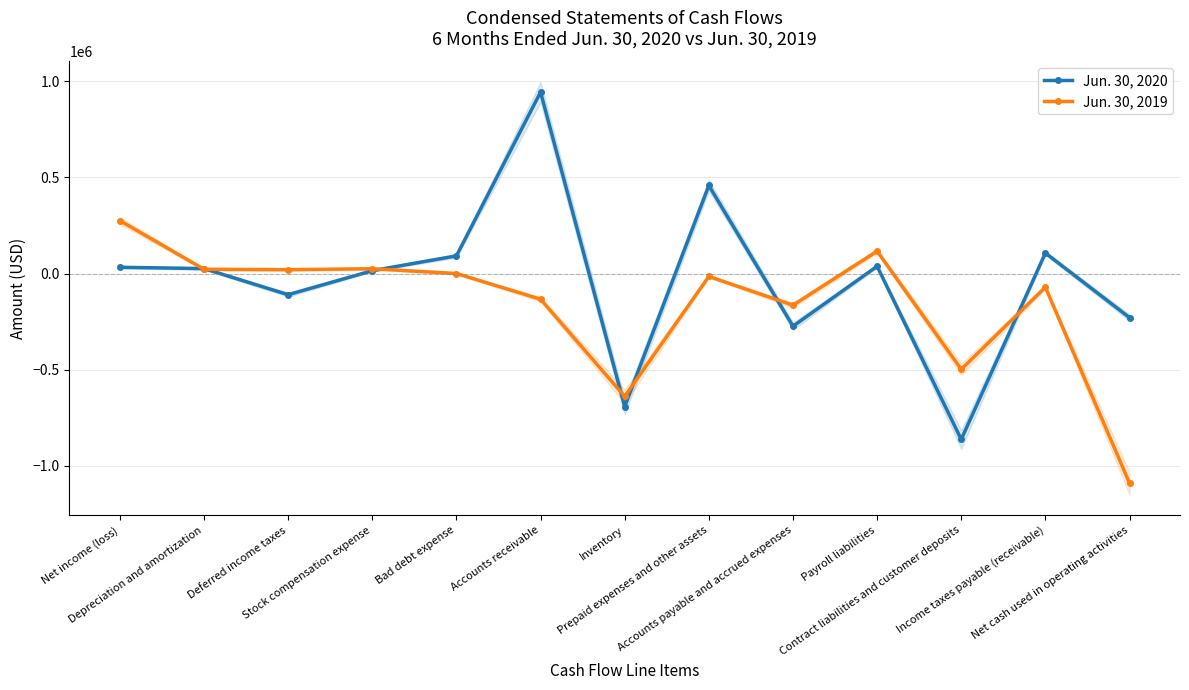

True or false: Jun. 30, 2020 has a value of 106436 at Income taxes payable (receivable).

True